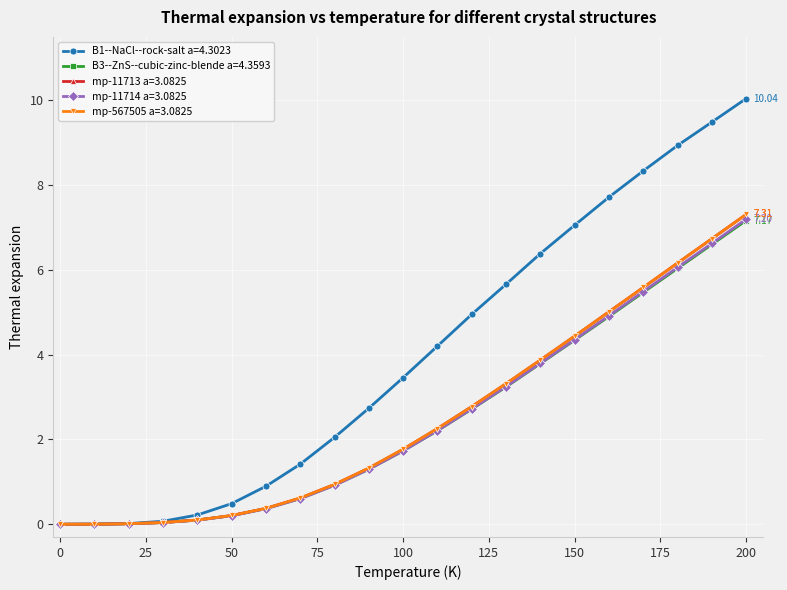

At how many categories does at least one series exceed 6?

7